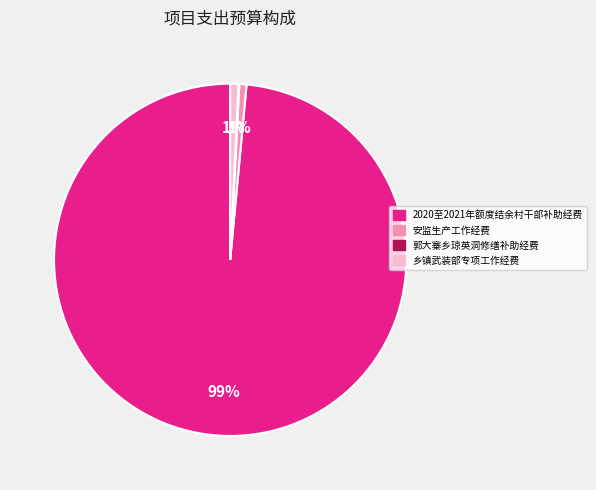

Which slice is the largest?

2020至2021年额度结余村干部补助经费